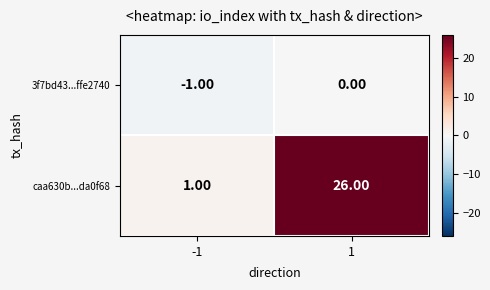

Which series has the largest range (max minus min)?

caa630b...da0f68